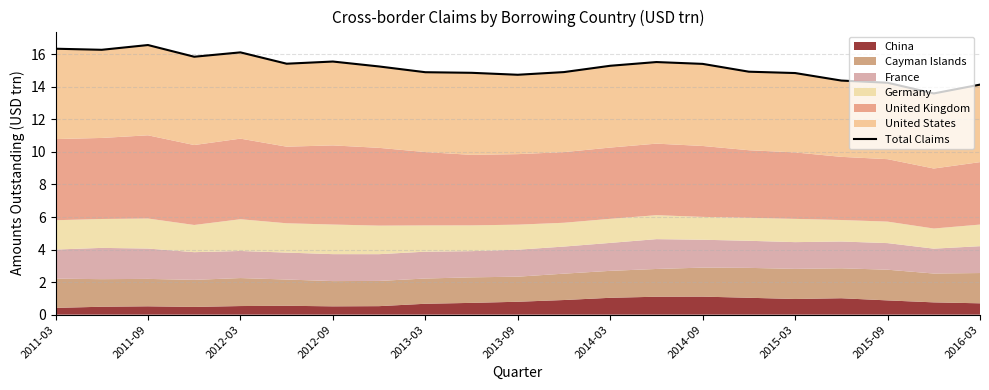

The value at 2016-03 is 24.0. True or false?

False